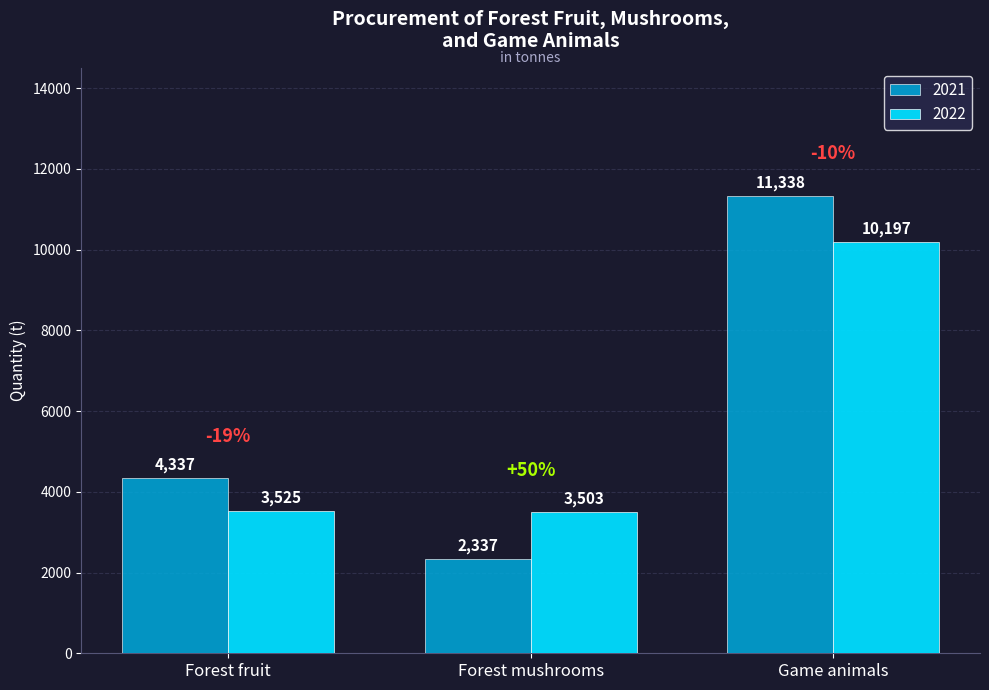

At which label is 2021 closest to 6837?

Forest fruit